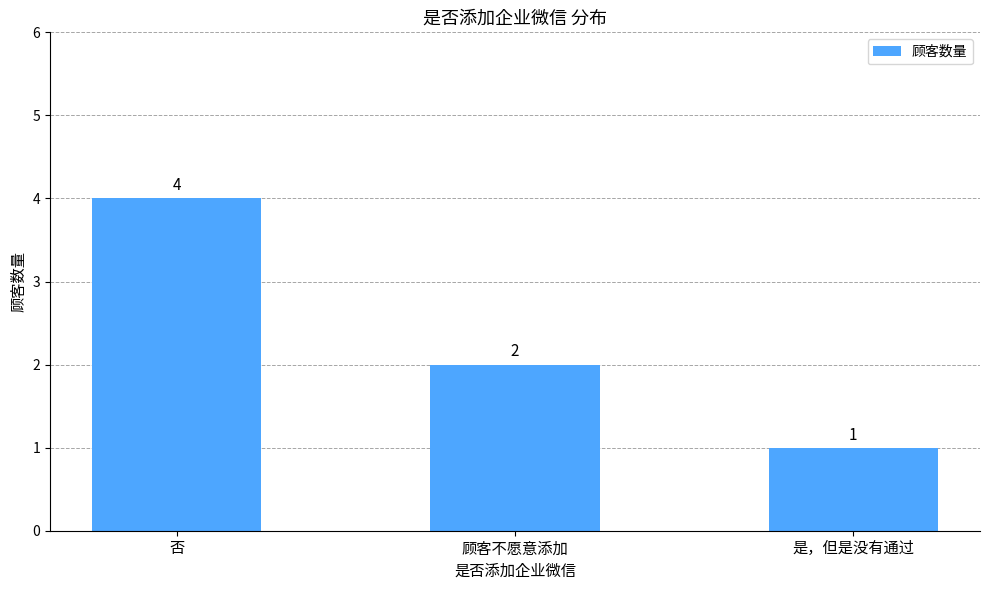

What is the ratio of the value at 是，但是没有通过 to the value at 顾客不愿意添加?

0.5